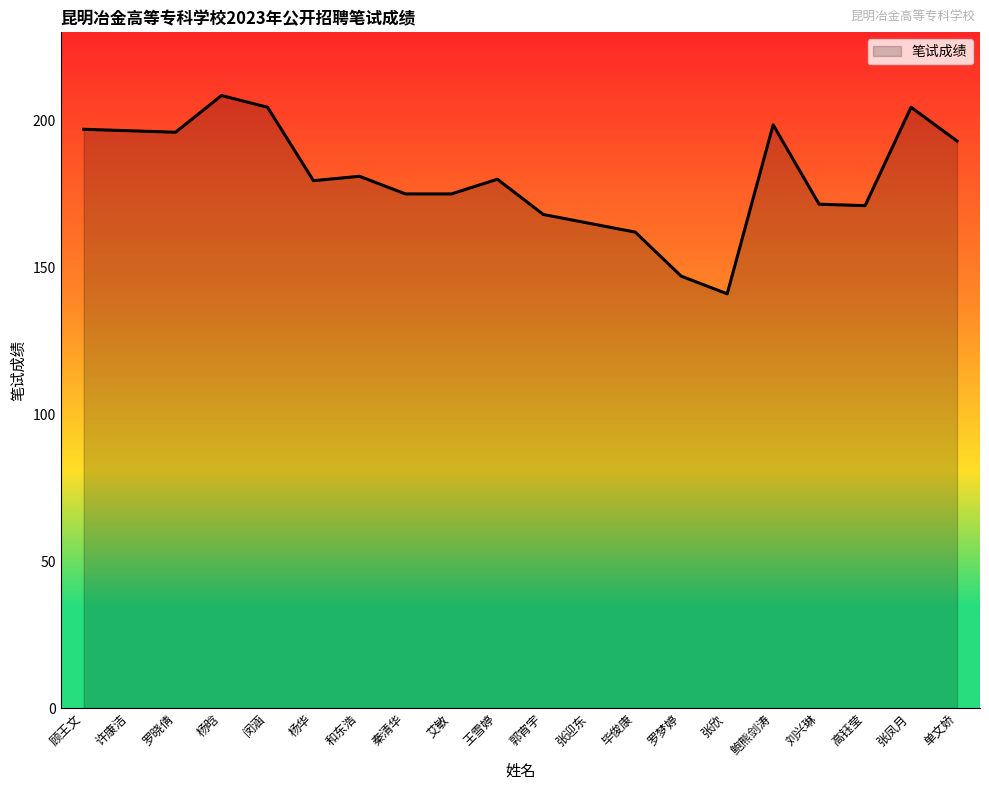

What position from the right is 杨晗?

17